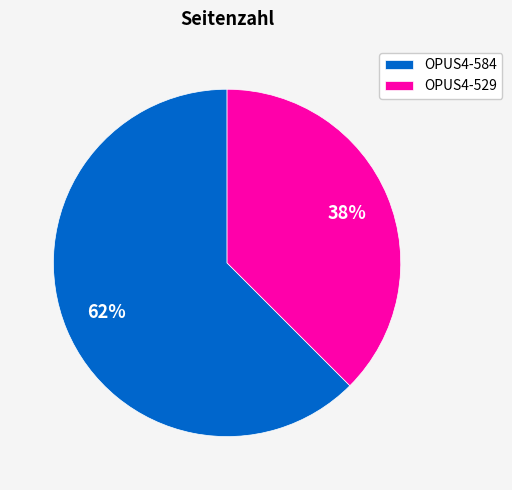

Does OPUS4-584 account for over 50% of the chart?

Yes